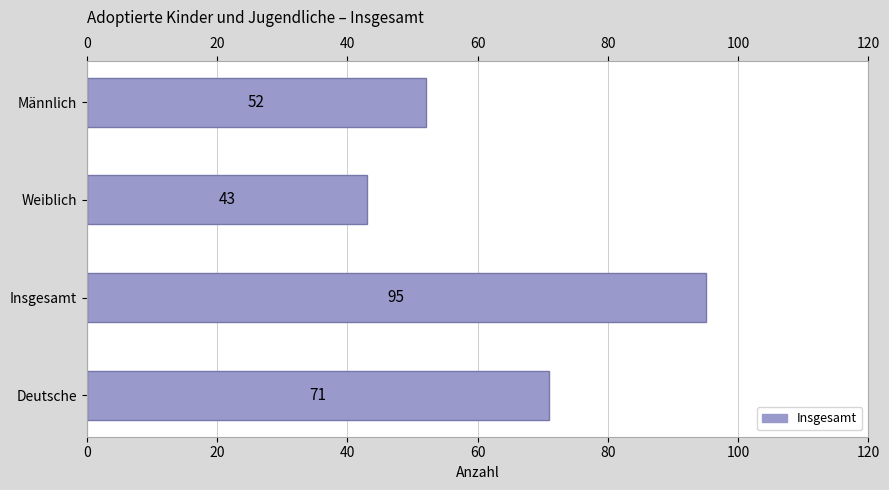

Rank the categories by value from highest to lowest.

Insgesamt, Deutsche, Männlich, Weiblich